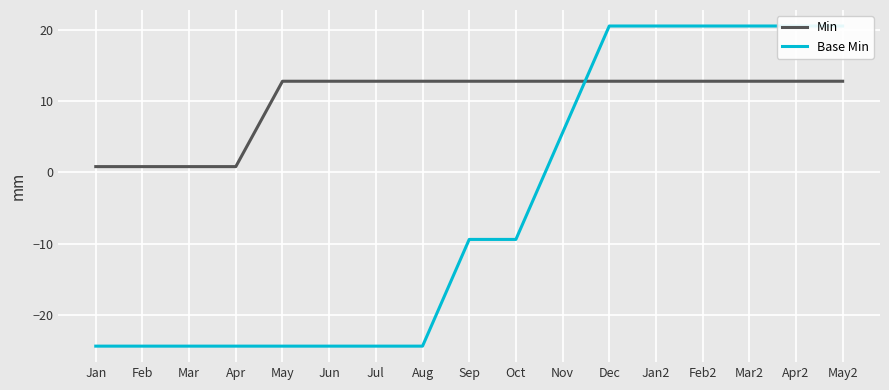

How many values in the Base Min series exceed -9?

7